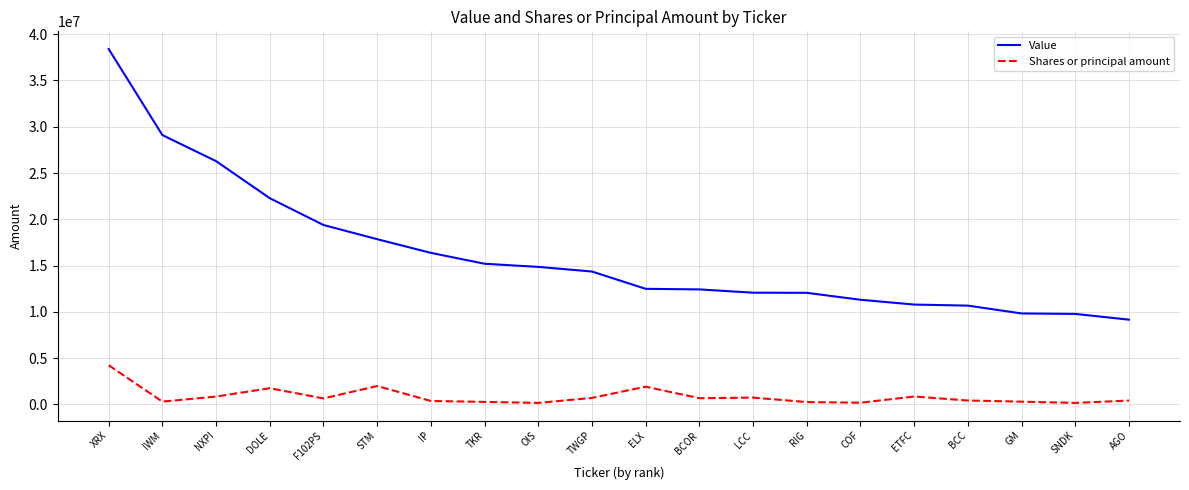

Which label corresponds to the largest value in the chart?

XRX